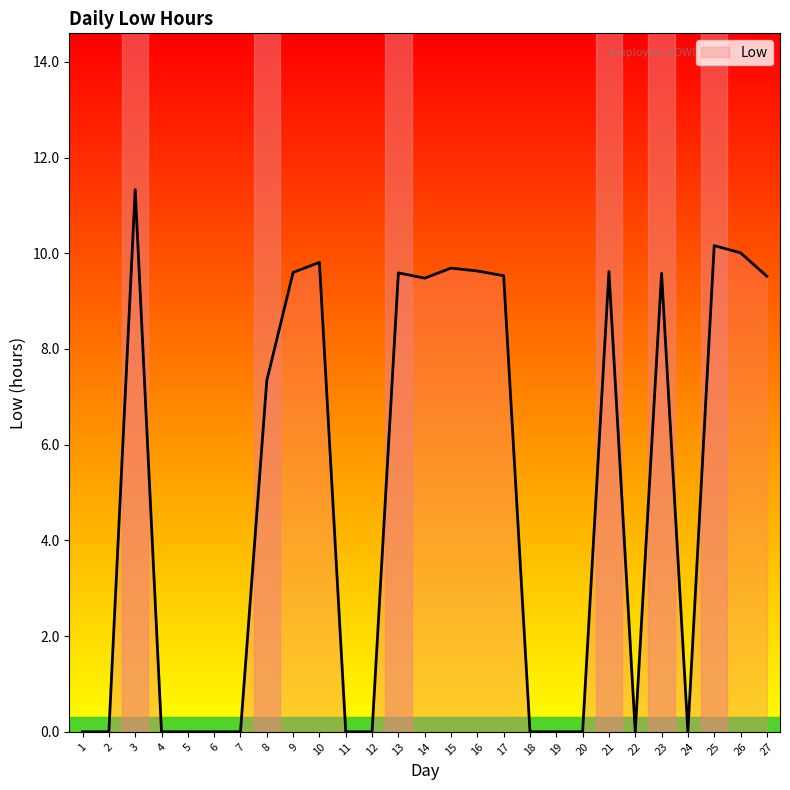

Which has a higher value, 20 or 23?

23